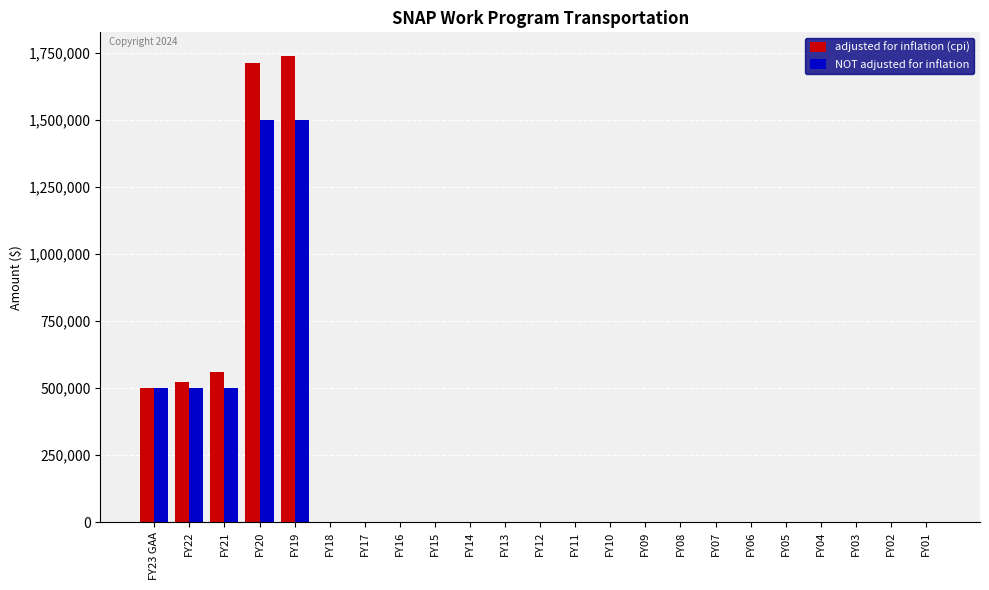

Are the bars horizontal?

No